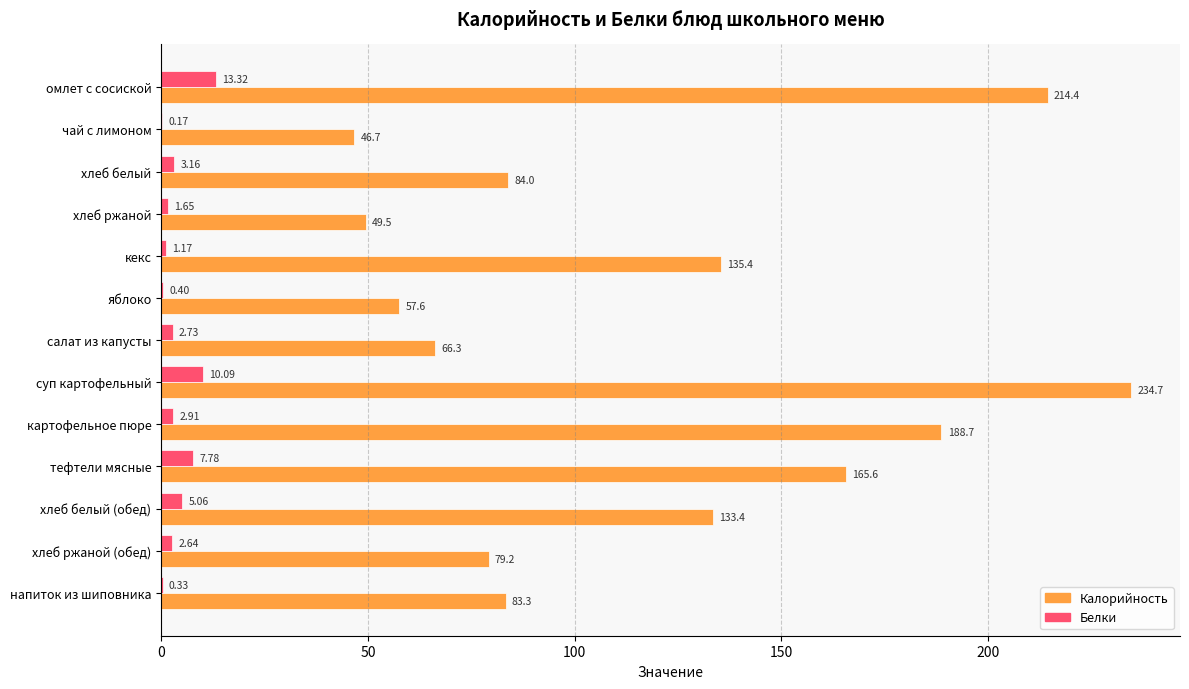

At which label is Калорийность closest to 140?

кекс